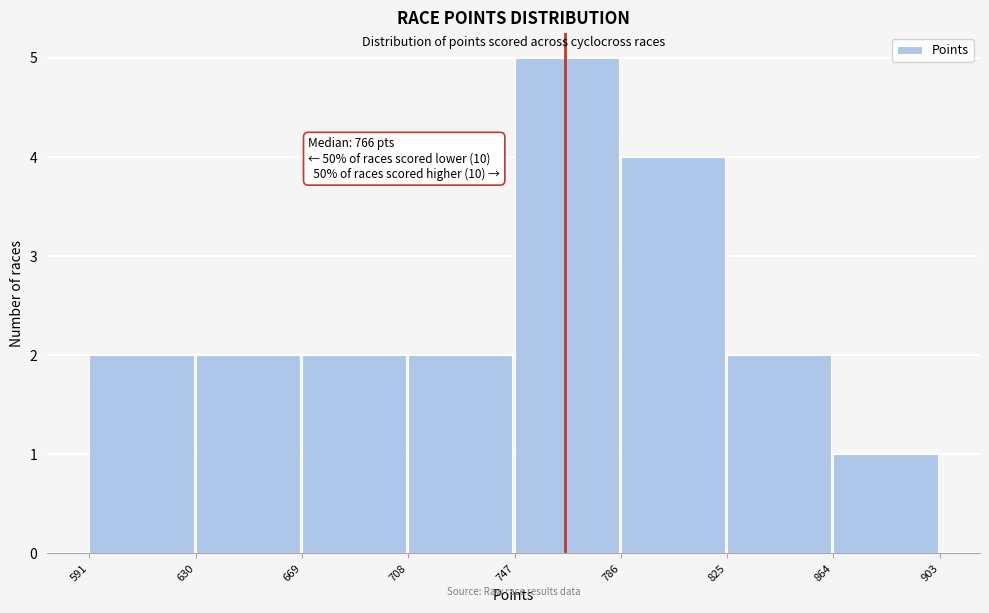

Which range on the x-axis has the tallest bar?

747 to 786